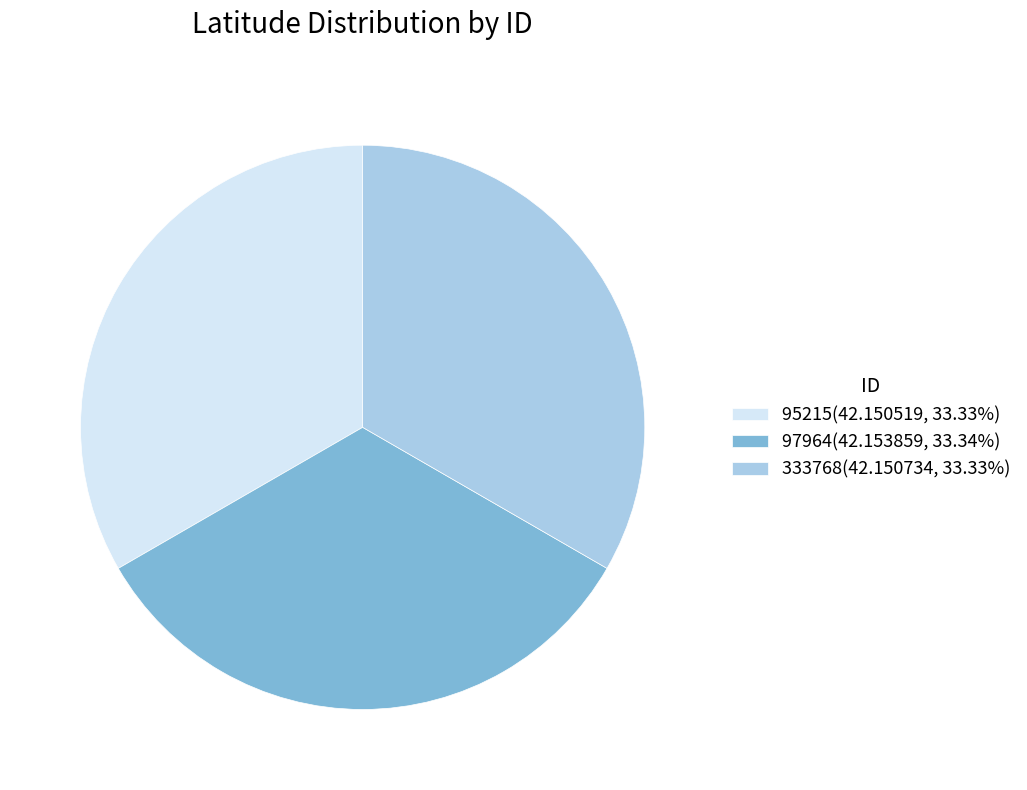

Is the sum of 95215(42.150519, 33.33%) and 333768(42.150734, 33.33%) greater than half?

Yes